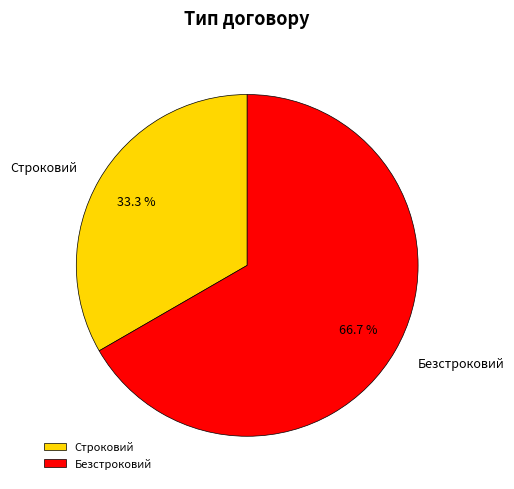

Is it true that Строковий is 24% of the pie?

False